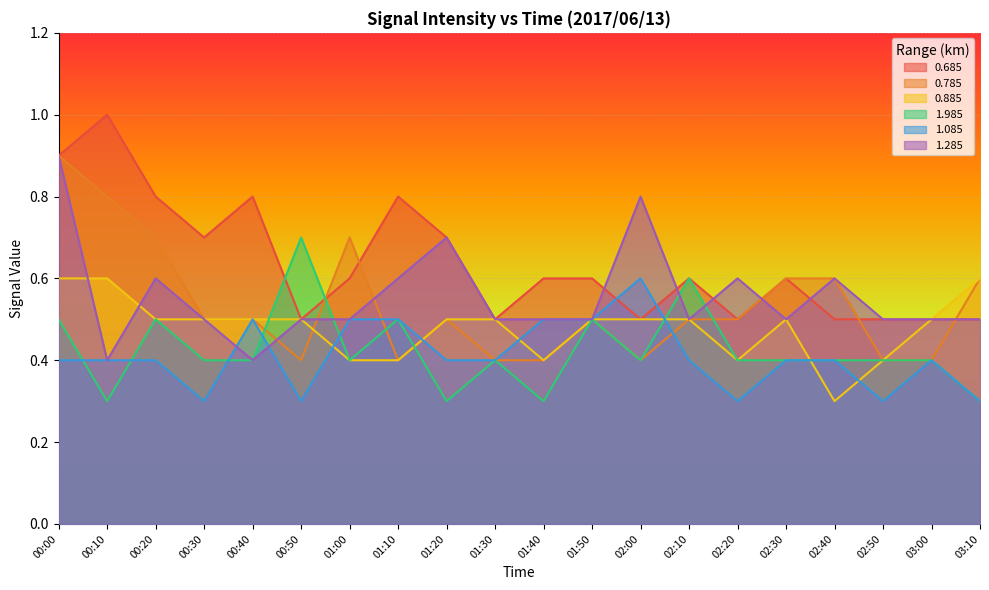

What is the sum of all 1.285 values?

11.1